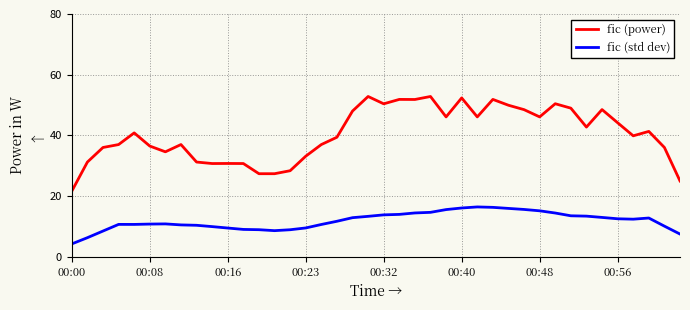

Which series has the largest total across all categories?

fic (power)